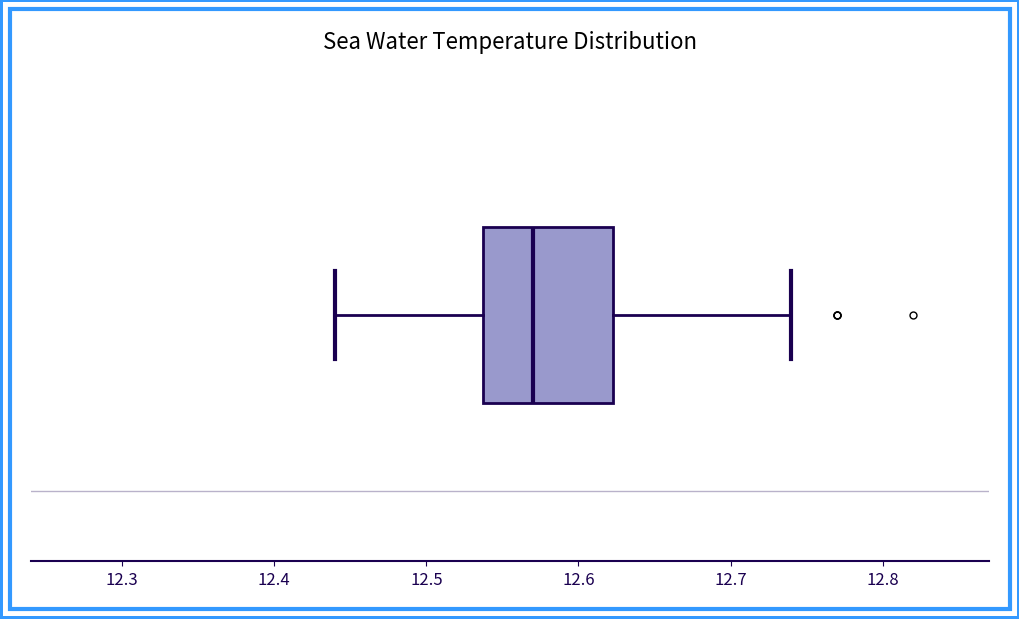

Where does the median line of the box sit on the x-axis? The values are not printed on the chart, so give them approximately, as read against the axis.

12.57